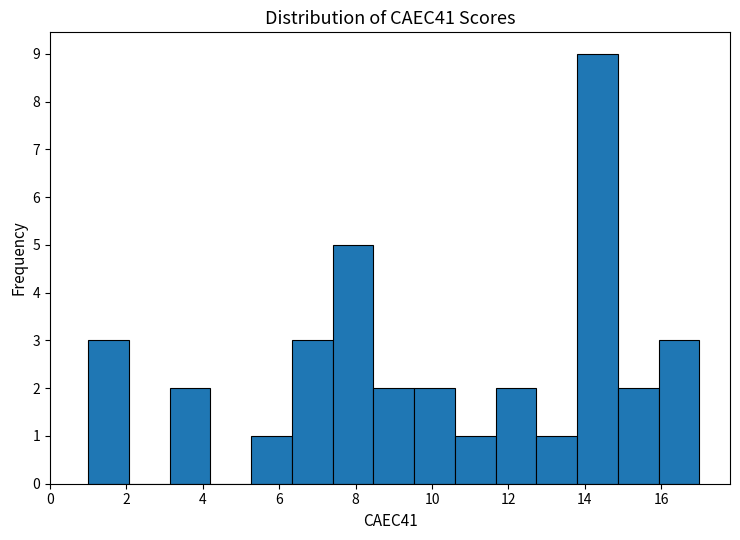

What is the height of the bar covering 11.6 to 12.8 on the x-axis? Neither the bar edges nor the heights are printed on the chart, so give them approximately, as read against the axes.

2